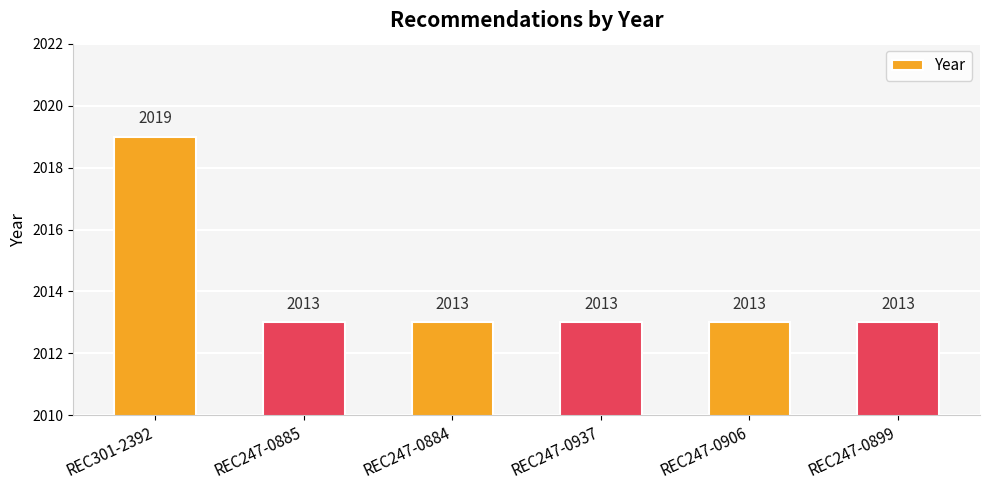

Between REC301-2392 and REC247-0899, which is larger?

REC301-2392